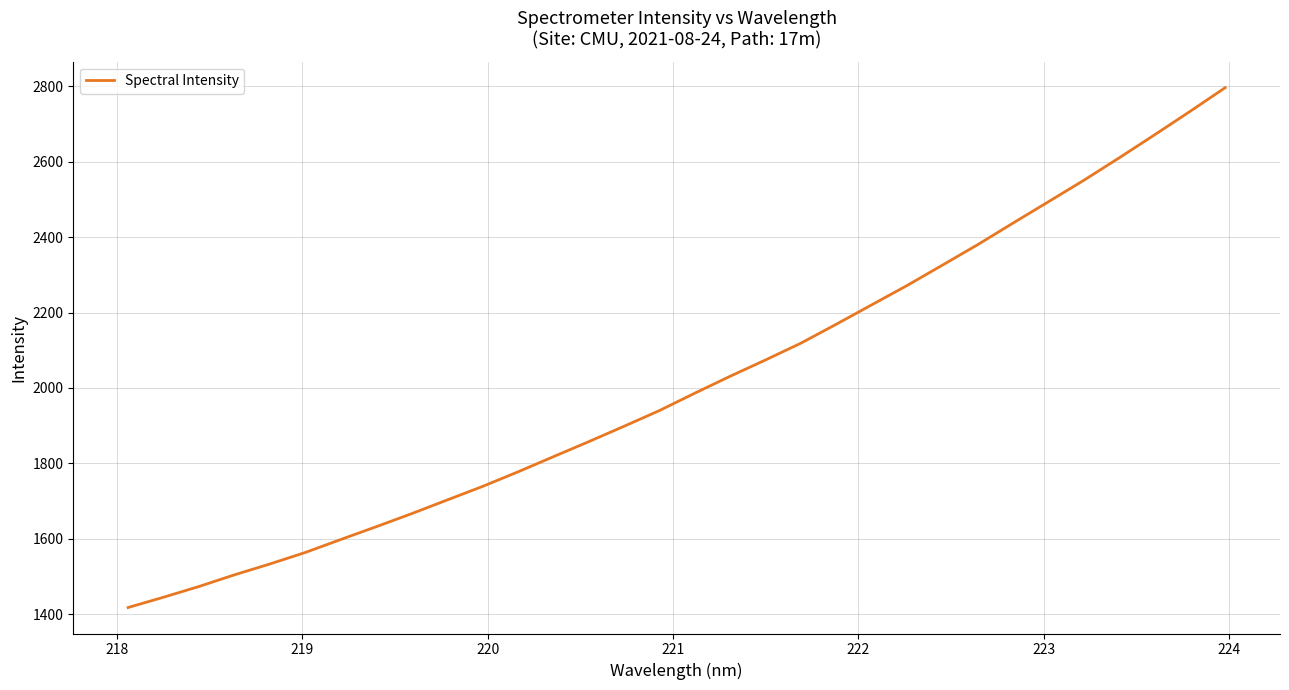

How many lines are shown in the chart?

1